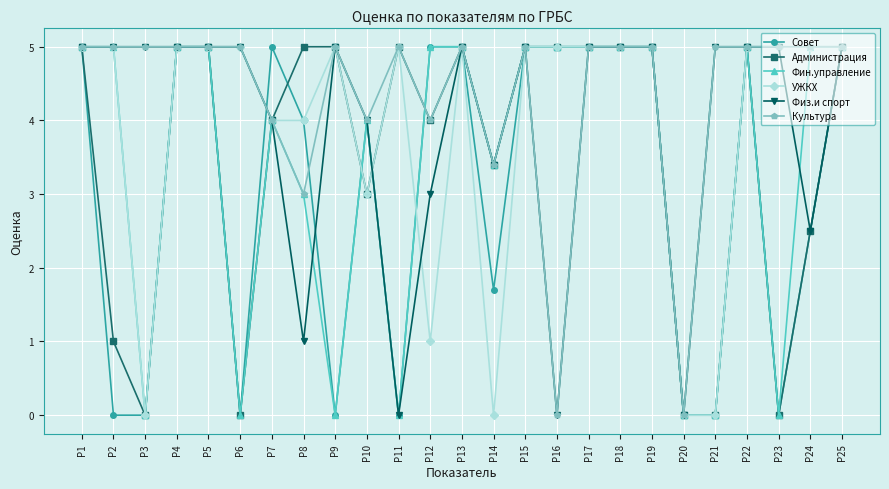

What is the difference between the УЖКХ values at Р3 and Р17?

5.0